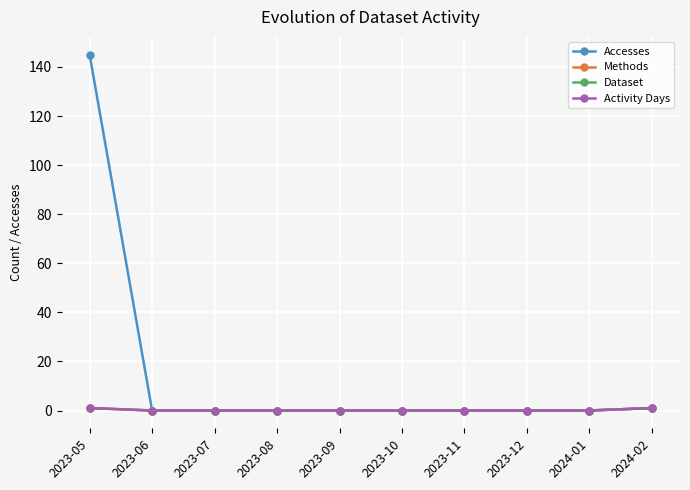

Does the chart have visible grid lines?

Yes